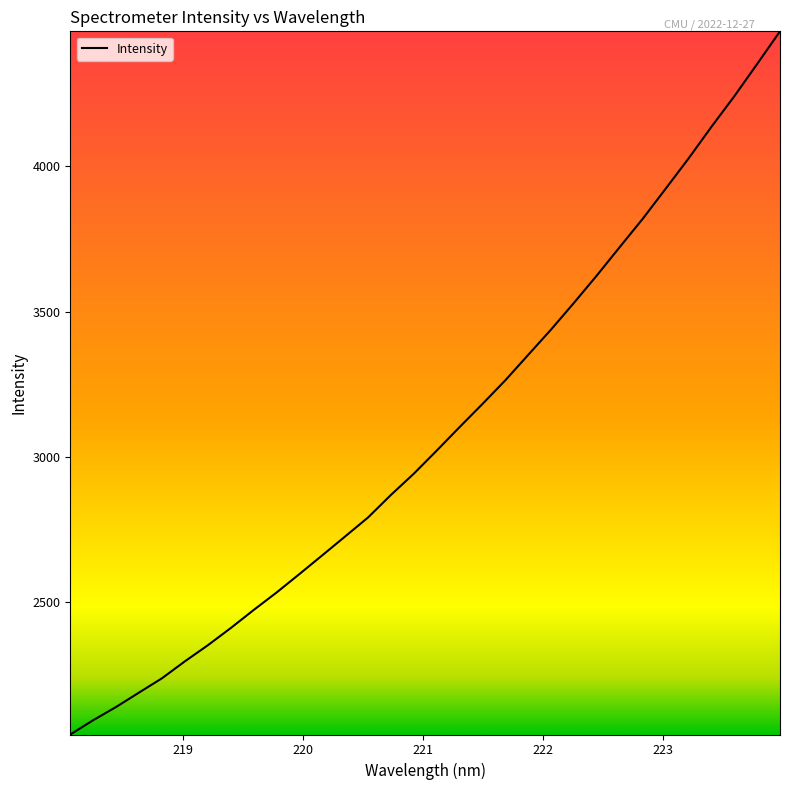

What is the maximum value shown in the chart?

4464.1